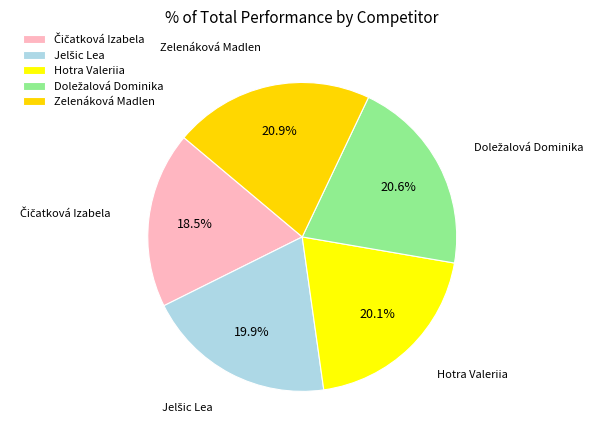

Count the number of slices in the pie.

5